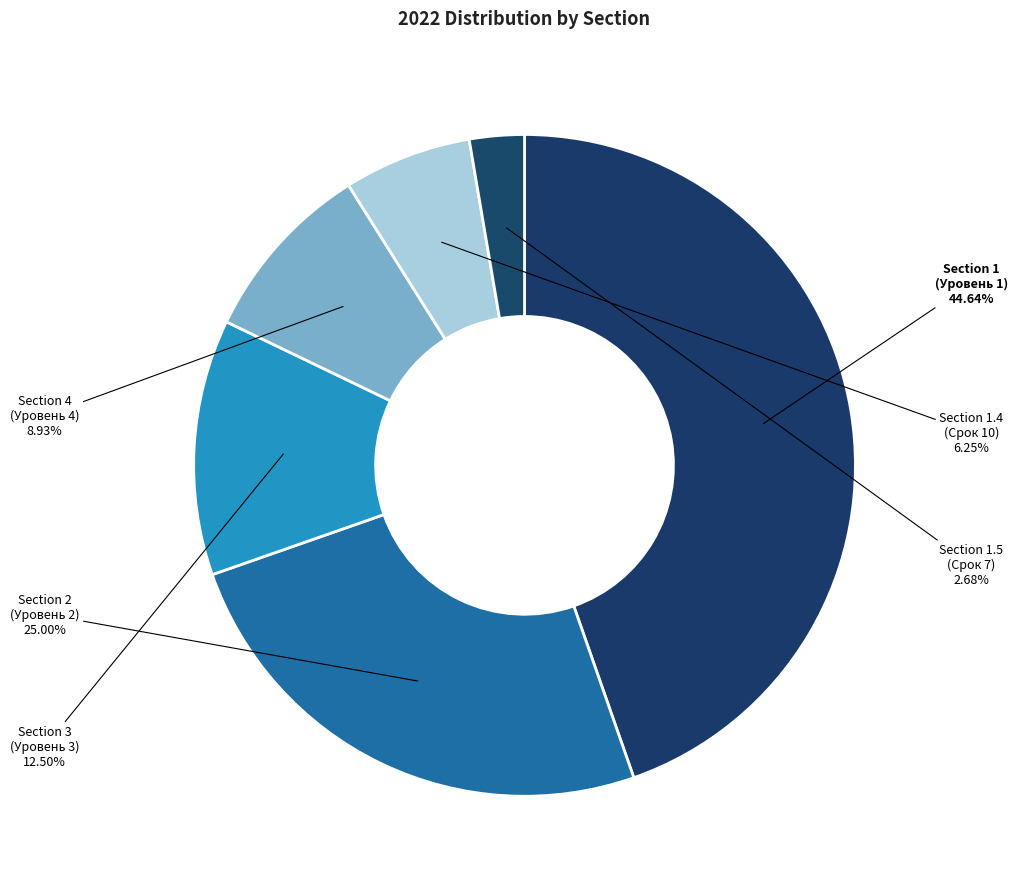

To the nearest percent, what is the average slice percentage?

17%